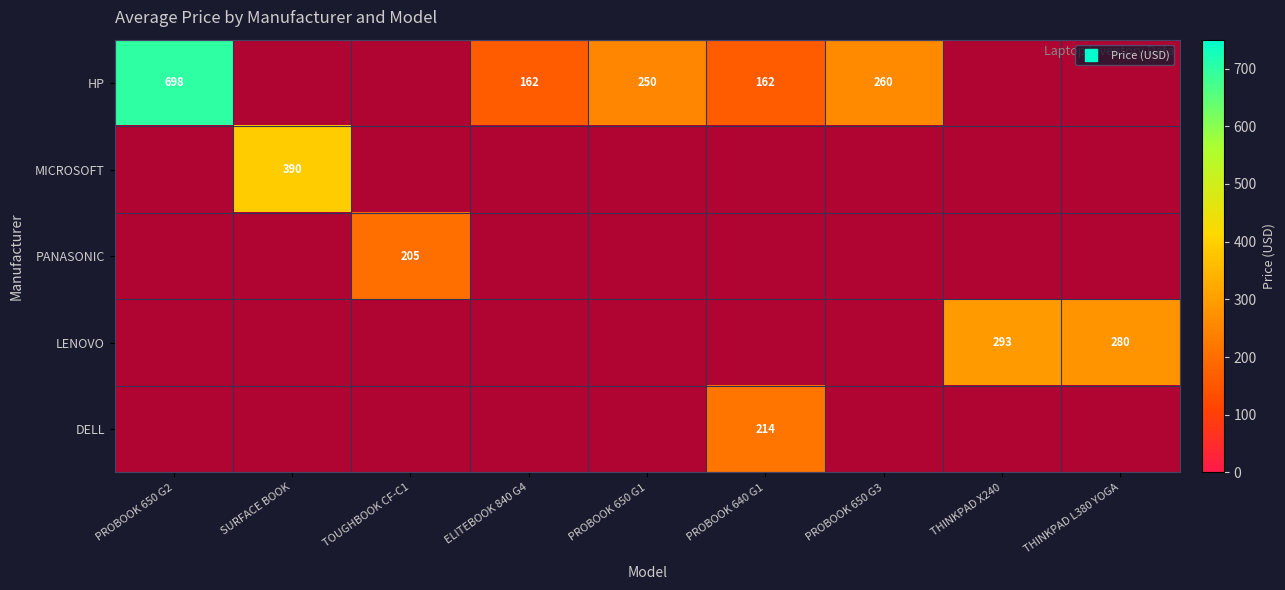

Which series changed the most between PROBOOK 650 G2 and SURFACE BOOK?

HP